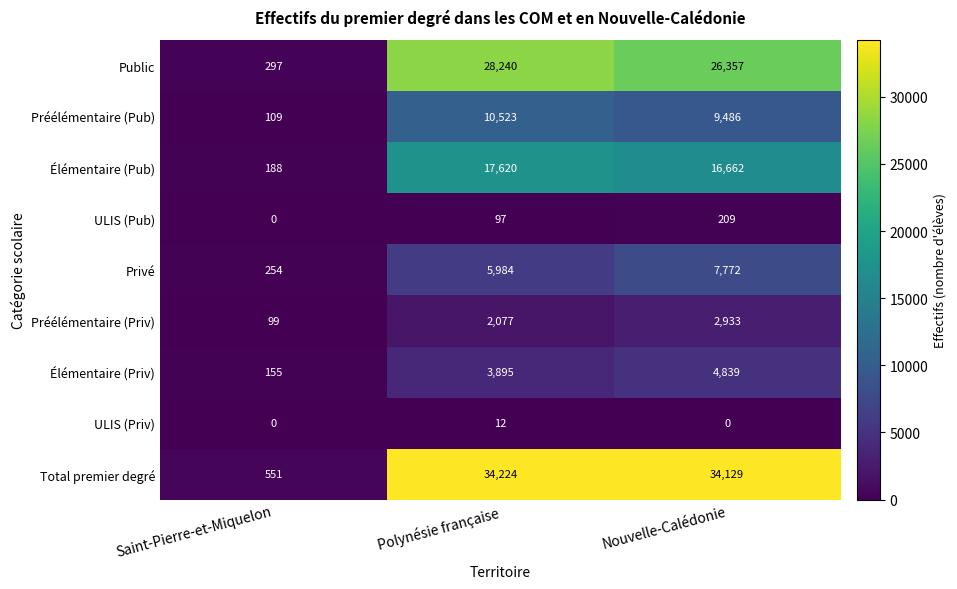

The Préélémentaire (Priv) series shows 806 at Nouvelle-Calédonie. True or false?

False